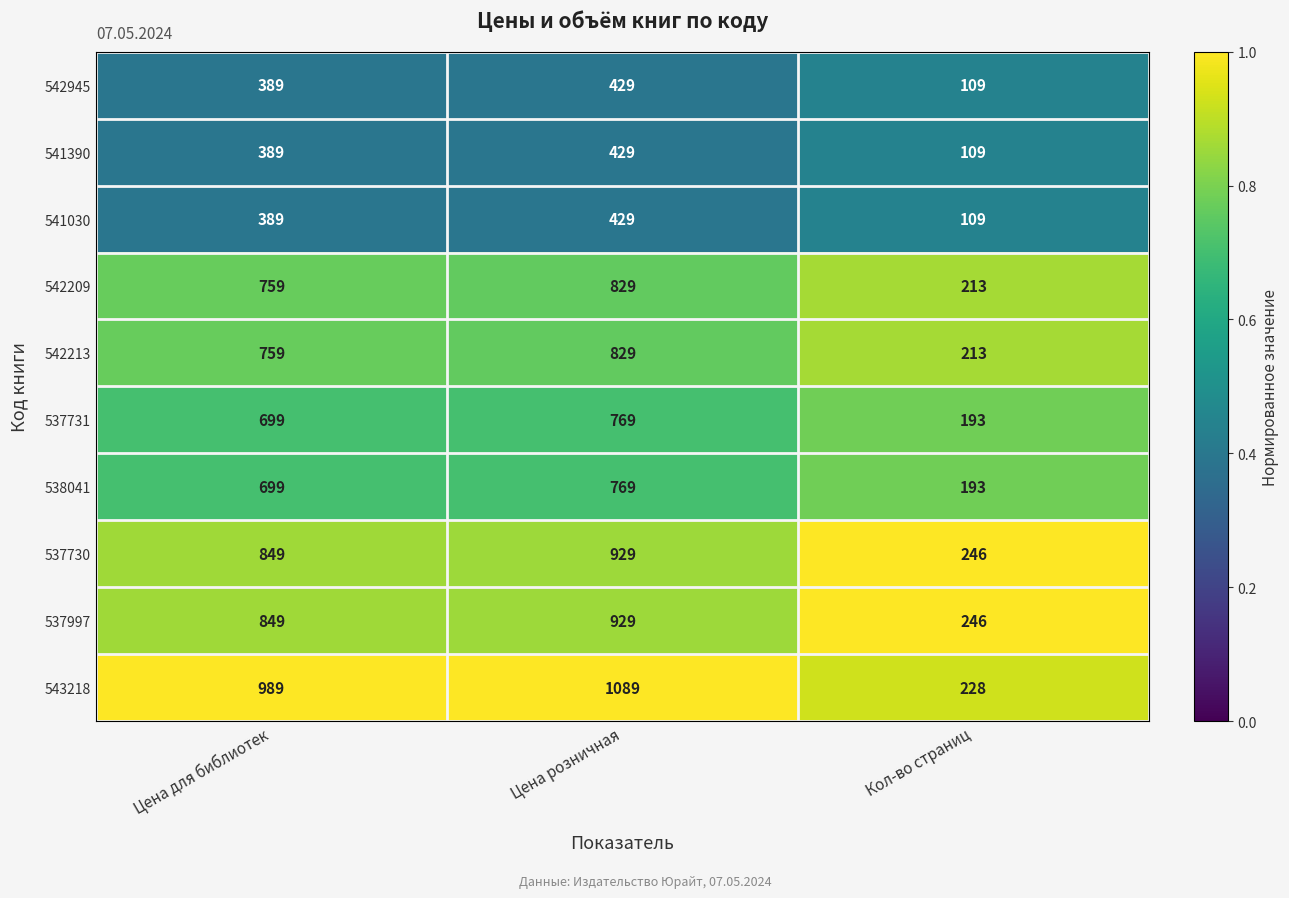

List the labels in order of 542209 value, largest first.

Цена розничная, Цена для библиотек, Кол-во страниц